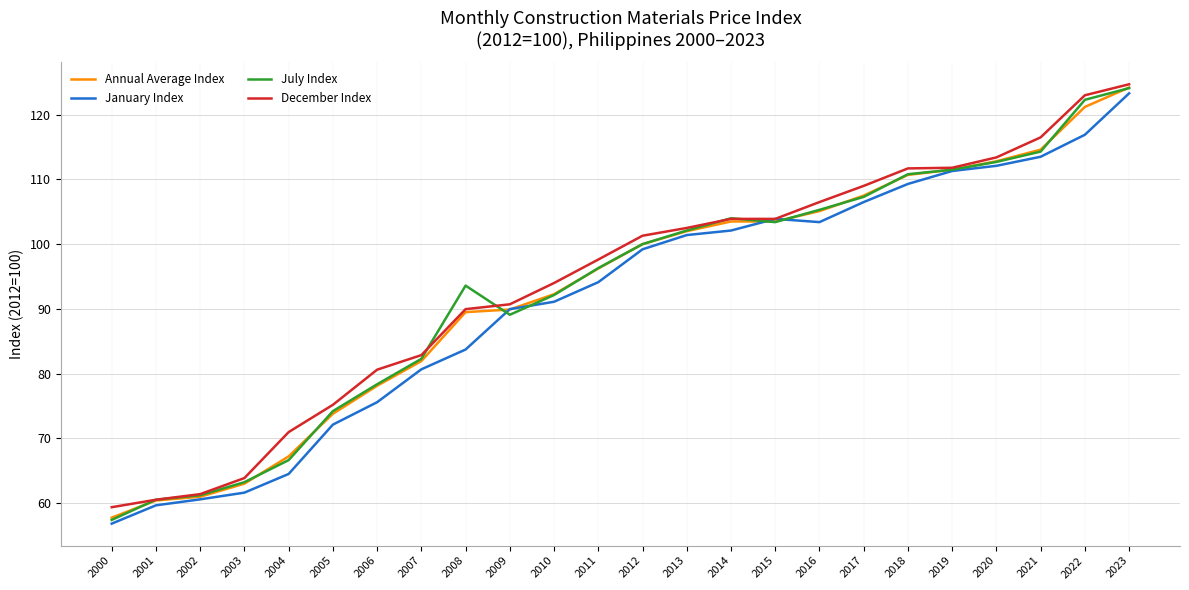

How many values in the January Index series exceed 99?

12